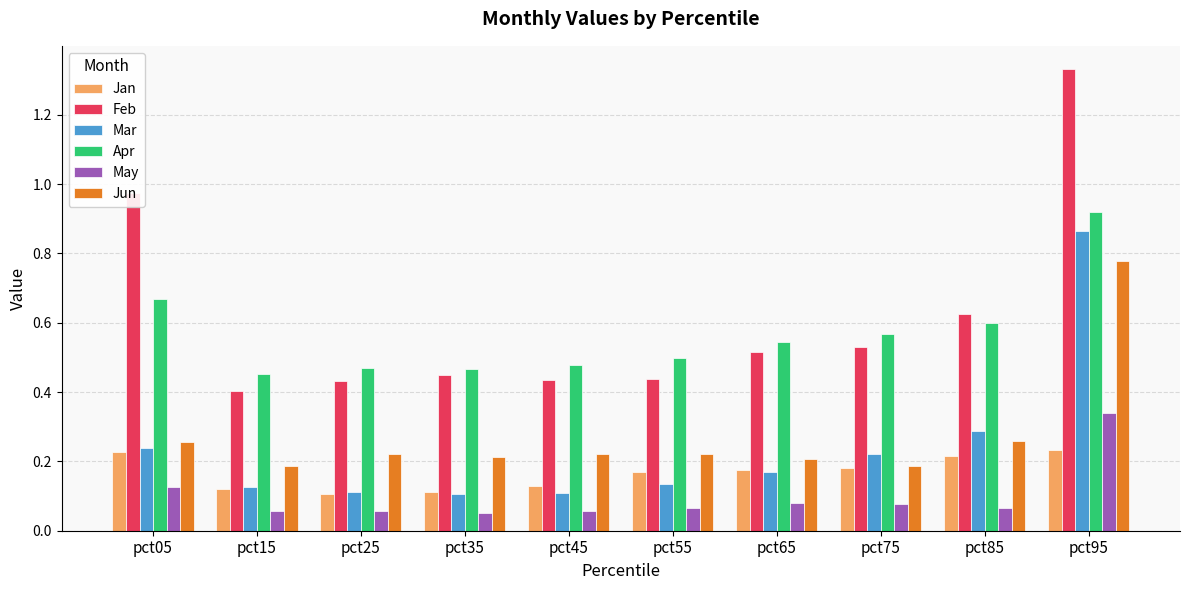

Which series has the widest spread of values?

Feb